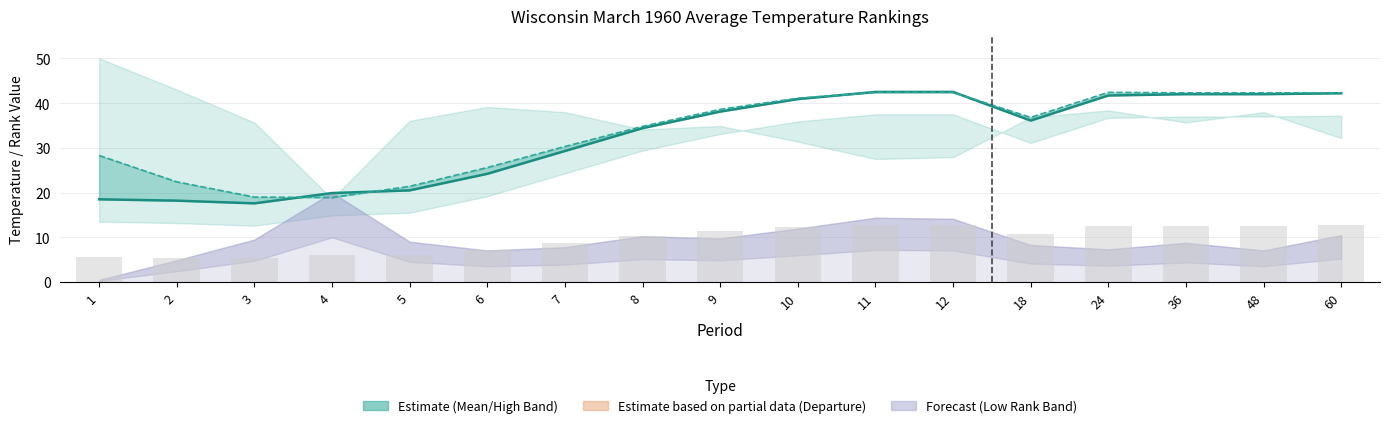

Which category has the highest value in the Value (Actual Temp) series?

11